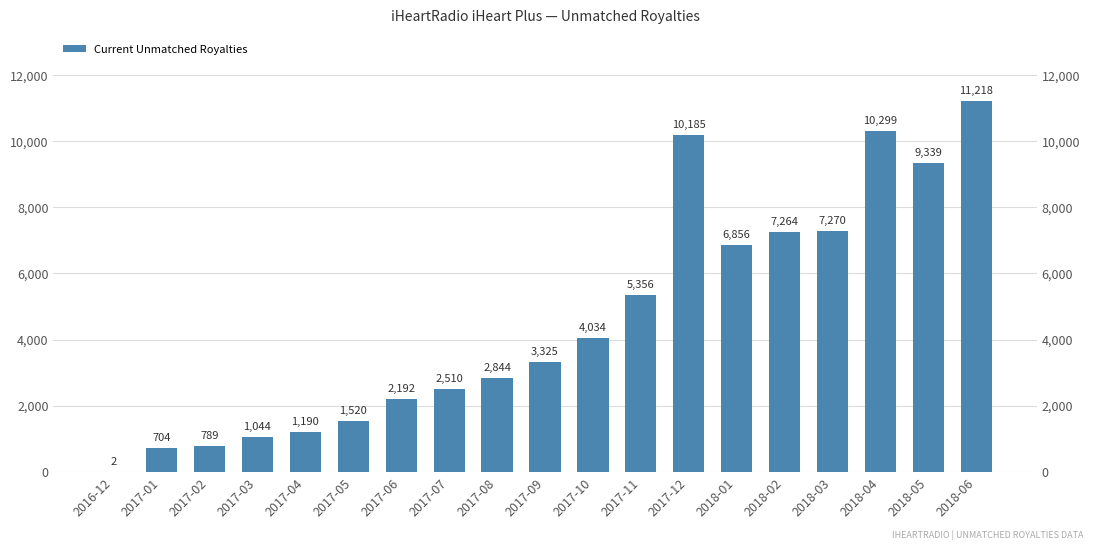

Reading right to left, list all the values displayed in this chart.

11217.8	9339.4	10299.4	7270.1	7264.2	6856.0	10184.6	5355.9	4034.2	3324.9	2843.8	2509.6	2191.6	1520.4	1189.7	1044.1	789.0	704.4	2.1